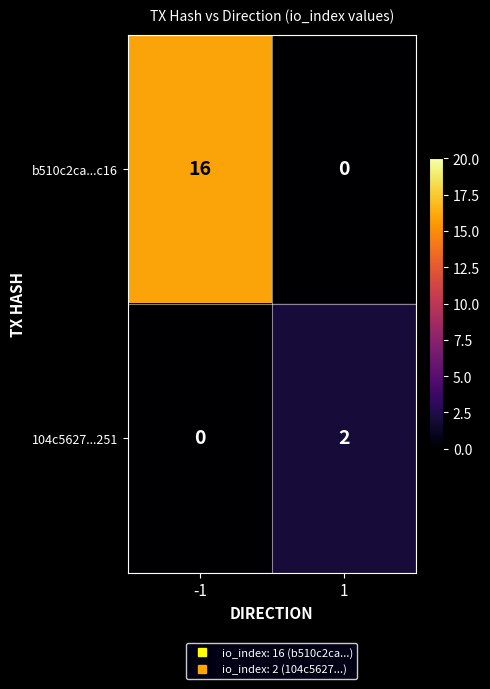

What is the spread (max minus min) of values at -1?

16